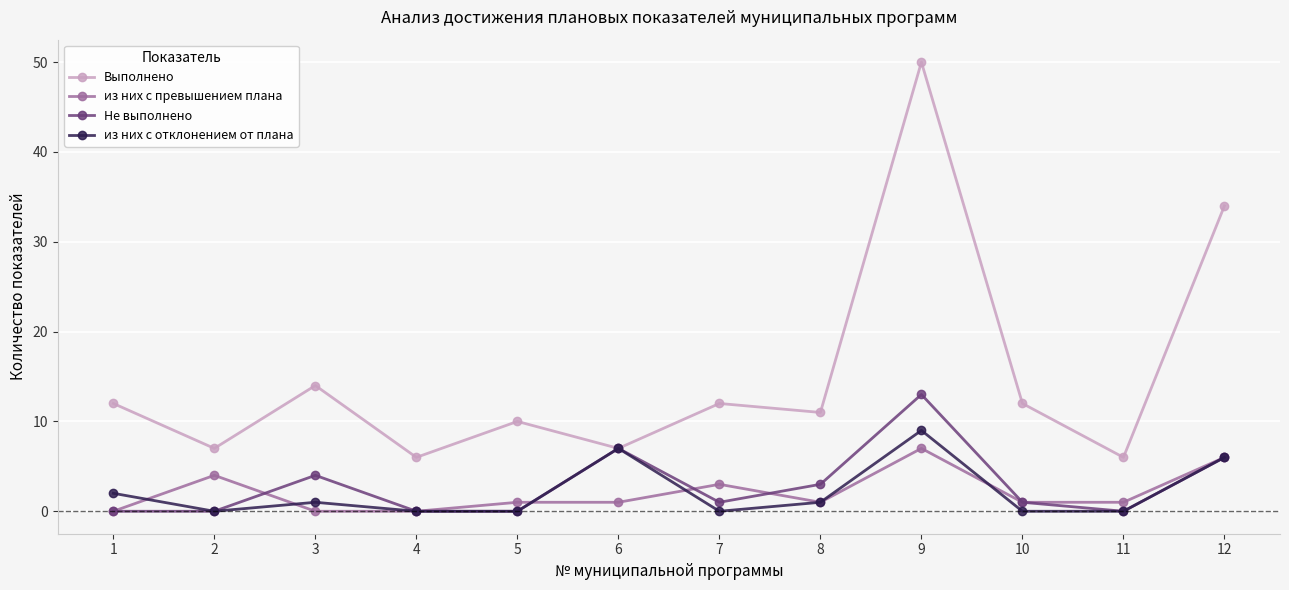

Reading left to right, extract all data points from this chart.

Выполнено: 12	7	14	6	10	7	12	11	50	12	6	34
из них с превышением плана: 0	4	0	0	1	1	3	1	7	1	1	6
Не выполнено: 0	0	4	0	0	7	1	3	13	1	0	6
из них с отклонением от плана: 2	0	1	0	0	7	0	1	9	0	0	6